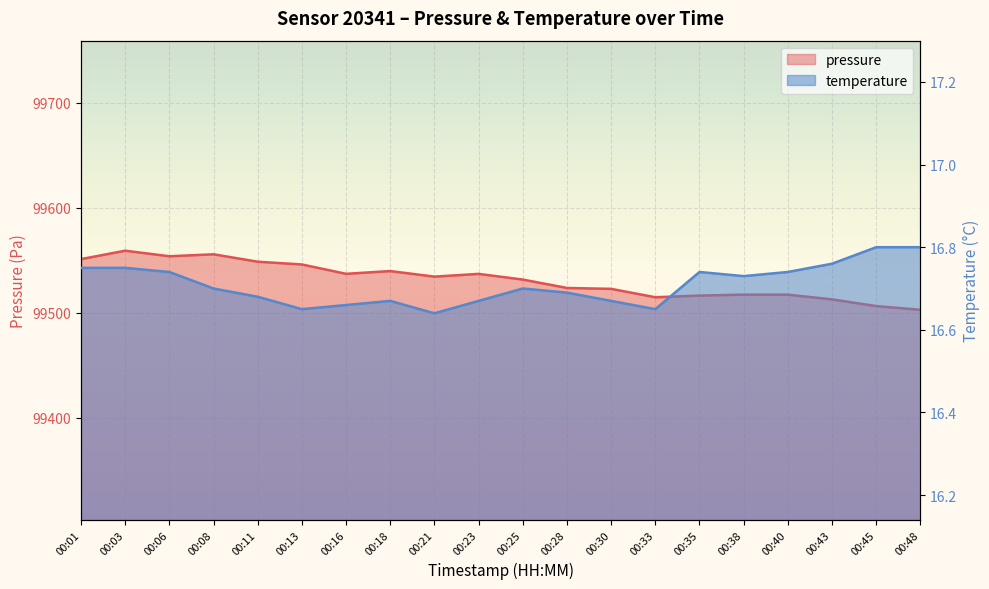

What is the value of the pressure point at the 17th from the left?

99517.2